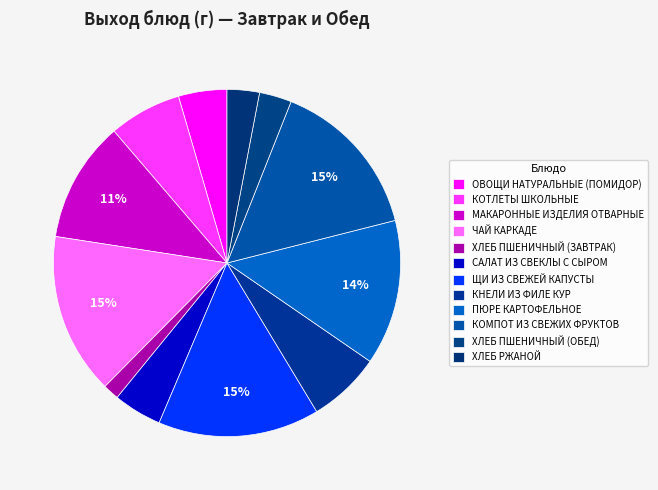

Does КНЕЛИ ИЗ ФИЛЕ КУР account for over 50% of the chart?

No